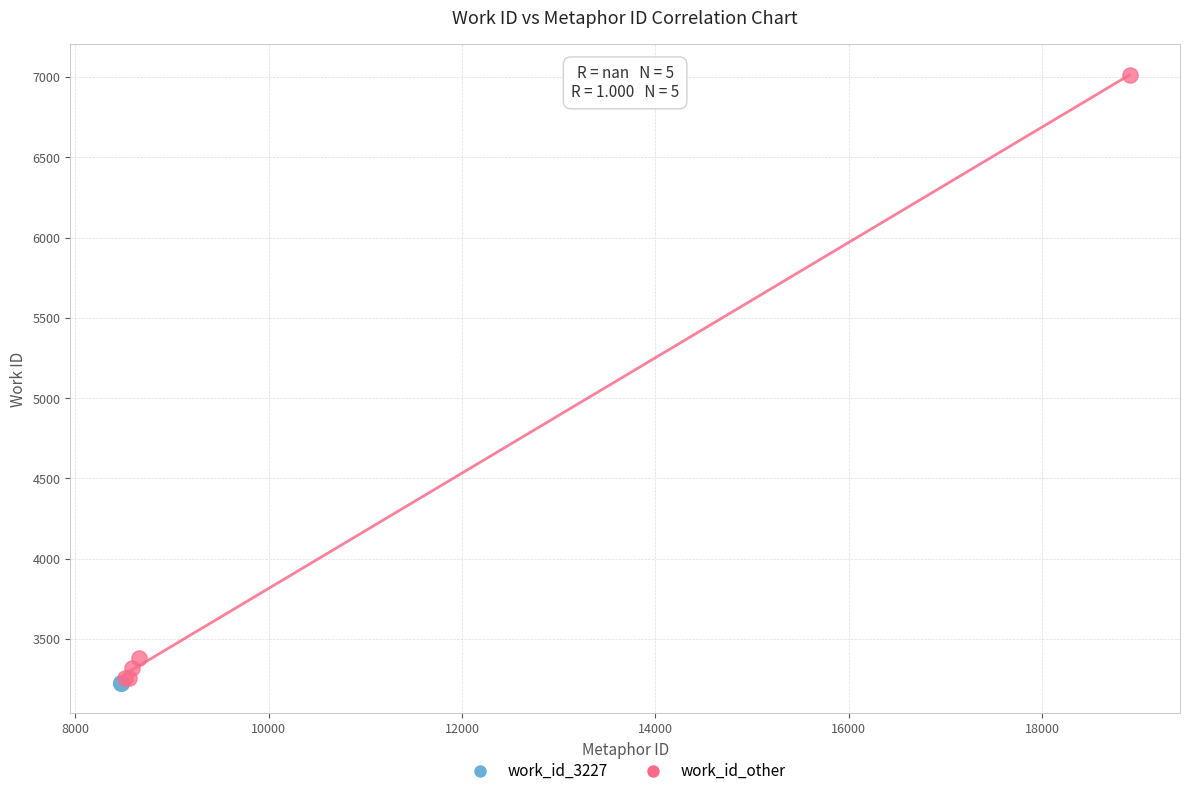

Which series contains the highest Y value?

work_id_other